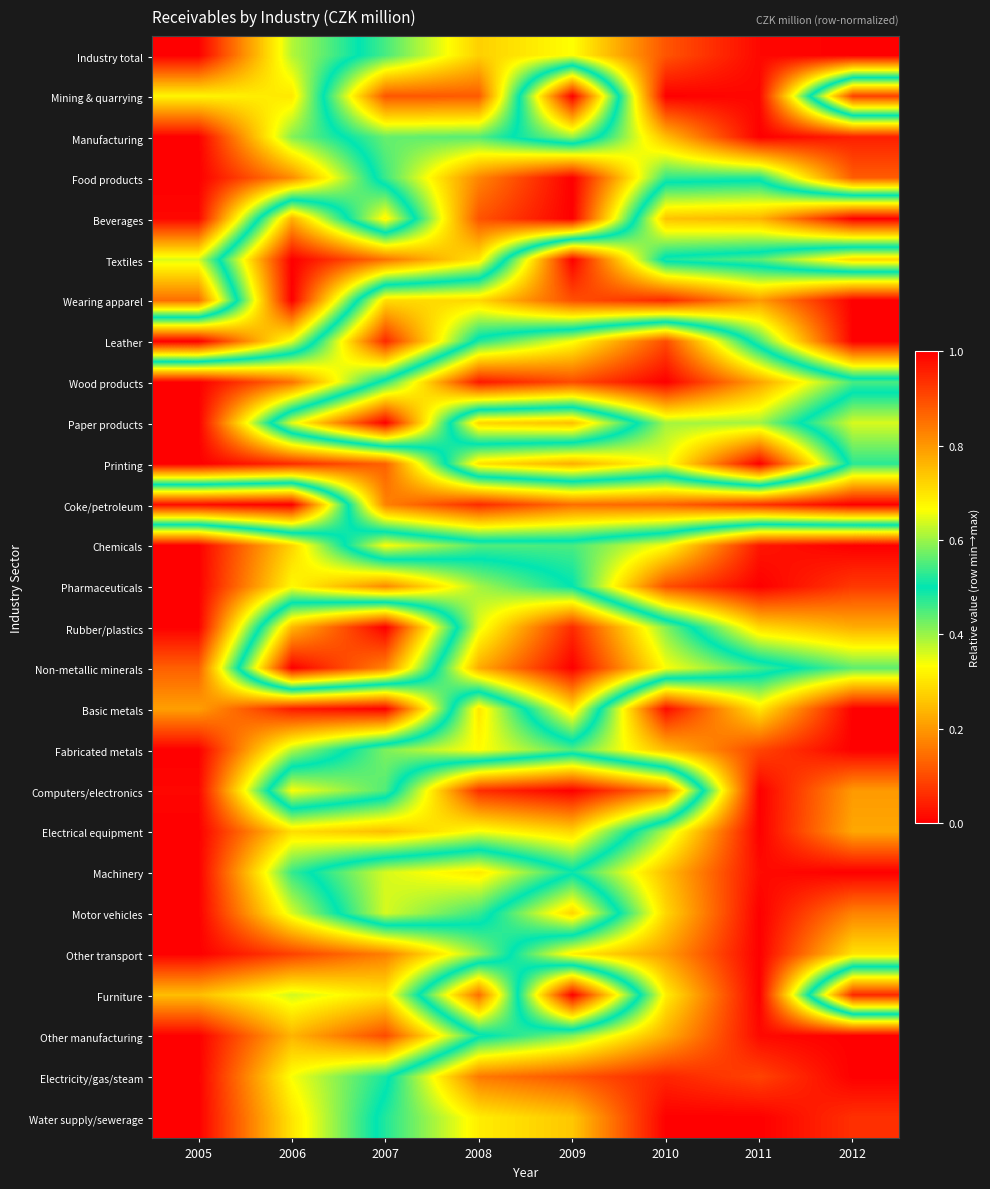

Reading left to right, list all the values displayed in this chart.

Industry total: 2005=0.0	2006=0.4	2007=0.5	2008=0.7	2009=0.7	2010=0.9	2011=1.0	2012=1.0
Mining & quarrying: 2005=0.3	2006=0.3	2007=0.9	2008=0.9	2009=0.0	2010=1.0	2011=1.0	2012=0.1
Manufacturing: 2005=0.0	2006=0.4	2007=0.6	2008=0.6	2009=0.4	2010=0.7	2011=1.0	2012=1.0
Food products: 2005=0.0	2006=0.2	2007=0.5	2008=0.8	2009=1.0	2010=0.5	2011=0.5	2012=0.9
Beverages: 2005=0.0	2006=0.8	2007=0.3	2008=0.9	2009=1.0	2010=0.3	2011=0.2	2012=0.0
Textiles: 2005=0.4	2006=1.0	2007=0.8	2008=0.7	2009=0.0	2010=0.5	2011=0.6	2012=0.7
Wearing apparel: 2005=0.1	2006=1.0	2007=0.3	2008=0.3	2009=0.1	2010=0.1	2011=0.2	2012=0.0
Leather: 2005=1.0	2006=0.6	2007=0.1	2008=0.5	2009=0.7	2010=0.9	2011=0.5	2012=0.0
Wood products: 2005=0.0	2006=0.2	2007=0.5	2008=1.0	2009=0.9	2010=1.0	2011=0.8	2012=0.5
Paper products: 2005=0.0	2006=0.6	2007=1.0	2008=0.3	2009=0.3	2010=0.6	2011=0.6	2012=0.4
Printing: 2005=0.0	2006=0.1	2007=0.1	2008=0.7	2009=0.8	2010=0.7	2011=1.0	2012=0.5
Coke/petroleum: 2005=1.0	2006=1.0	2007=0.2	2008=0.1	2009=0.1	2010=0.1	2011=0.1	2012=0.0
Chemicals: 2005=0.0	2006=0.3	2007=0.7	2008=0.6	2009=0.5	2010=0.7	2011=1.0	2012=1.0
Pharmaceuticals: 2005=0.0	2006=0.3	2007=0.2	2008=0.4	2009=0.5	2010=0.9	2011=1.0	2012=0.9
Rubber/plastics: 2005=0.0	2006=0.8	2007=1.0	2008=0.4	2009=0.1	2010=0.4	2011=0.7	2012=0.8
Non-metallic minerals: 2005=0.1	2006=1.0	2007=0.8	2008=0.2	2009=0.0	2010=0.3	2011=0.5	2012=0.6
Basic metals: 2005=0.2	2006=0.0	2007=0.0	2008=0.7	2009=0.3	2010=1.0	2011=0.7	2012=1.0
Fabricated metals: 2005=0.0	2006=0.4	2007=0.6	2008=0.7	2009=0.6	2010=0.8	2011=0.9	2012=1.0
Computers/electronics: 2005=0.0	2006=0.7	2007=0.6	2008=0.1	2009=0.0	2010=0.2	2011=1.0	2012=0.8
Electrical equipment: 2005=0.0	2006=0.3	2007=0.2	2008=0.3	2009=0.3	2010=0.6	2011=1.0	2012=0.8
Machinery: 2005=0.0	2006=0.5	2007=0.6	2008=0.7	2009=0.5	2010=0.7	2011=1.0	2012=1.0
Motor vehicles: 2005=0.0	2006=0.4	2007=0.6	2008=0.5	2009=0.3	2010=0.7	2011=1.0	2012=0.8
Other transport: 2005=0.0	2006=0.1	2007=0.2	2008=0.4	2009=0.7	2010=0.8	2011=1.0	2012=0.7
Furniture: 2005=0.2	2006=0.4	2007=0.3	2008=0.9	2009=0.0	2010=0.7	2011=1.0	2012=0.1
Other manufacturing: 2005=0.0	2006=0.2	2007=0.1	2008=0.5	2009=0.6	2010=0.8	2011=1.0	2012=1.0
Electricity/gas/steam: 2005=0.0	2006=0.3	2007=0.5	2008=0.8	2009=0.9	2010=0.9	2011=0.9	2012=1.0
Water supply/sewerage: 2005=0.0	2006=0.3	2007=0.5	2008=0.7	2009=0.7	2010=1.0	2011=1.0	2012=0.9